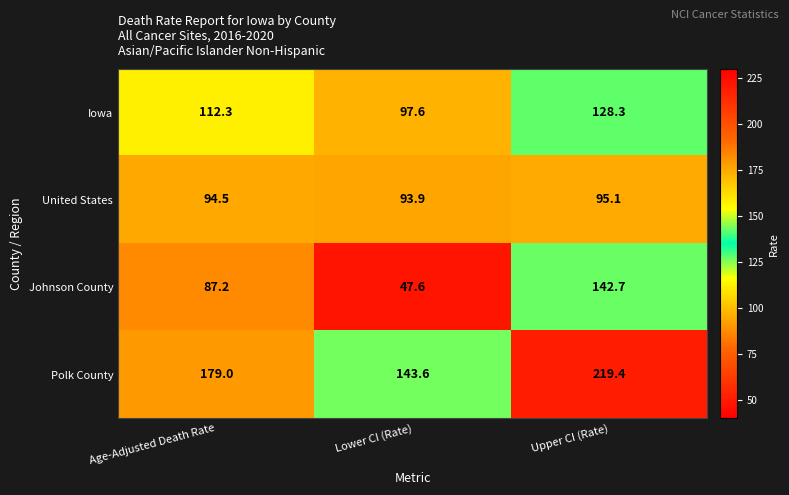

True or false: Iowa has a value of 169.0 at Lower CI (Rate).

False